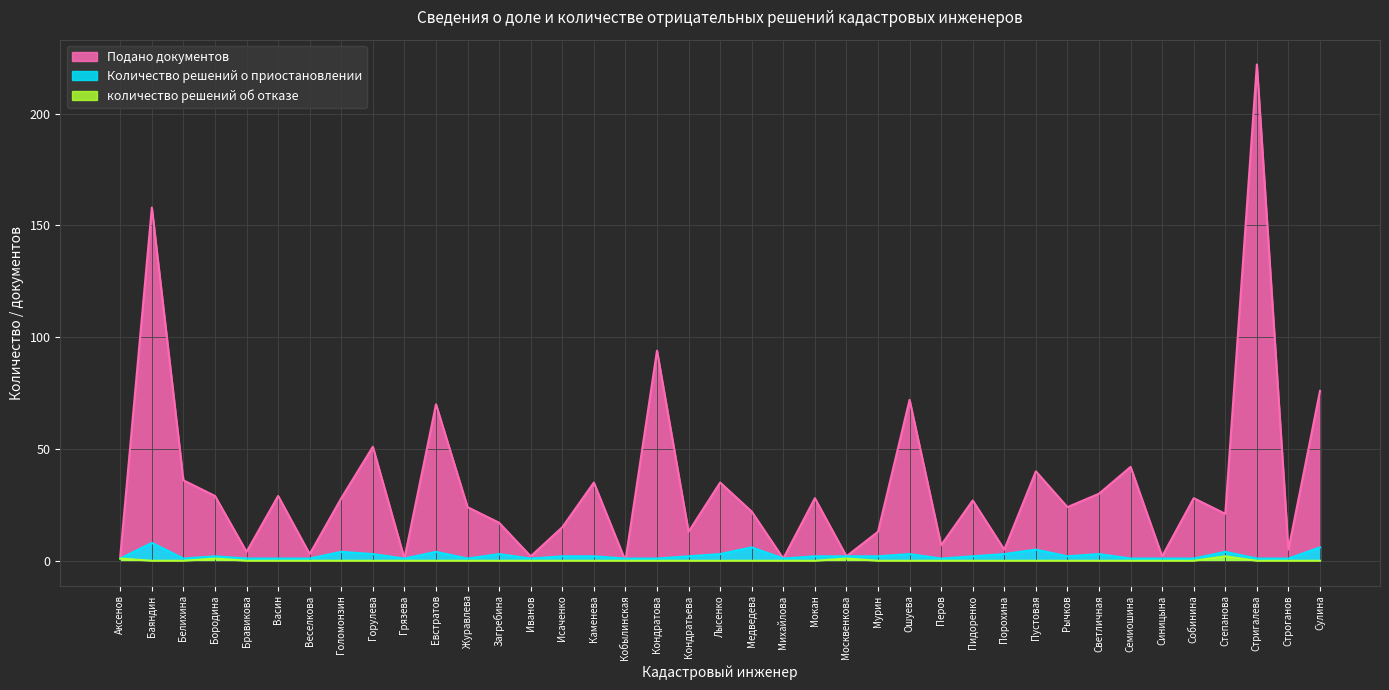

List the labels in order of Количество решений о приостановлении value, smallest first.

Аксенов, Белихина, Бравикова, Васин, Веселкова, Грязева, Журавлева, Иванов, Кобылинская, Кондратова, Михайлова, Перов, Семиошина, Синицына, Собинина, Стригалева, Строганов, Бородина, Исаченко, Каменева, Кондратьева, Мокан, Москвенкова, Мурин, Пидоренко, Рычков, Горулева, Загребина, Лысенко, Ошуева, Порохина, Светличная, Голомонзин, Евстратов, Степанова, Пустовая, Медведева, Сулина, Баяндин